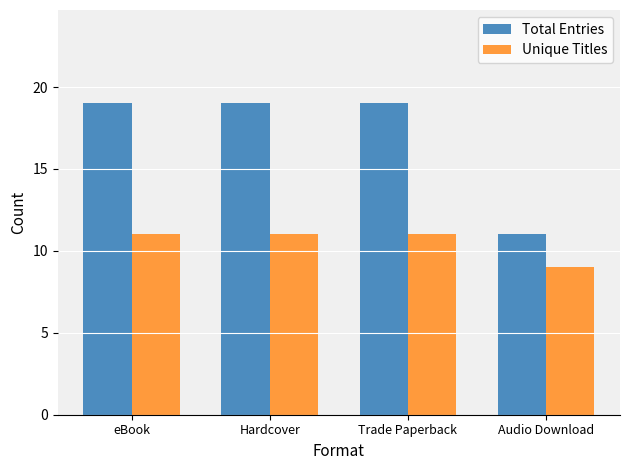

Which series has the widest spread of values?

Total Entries